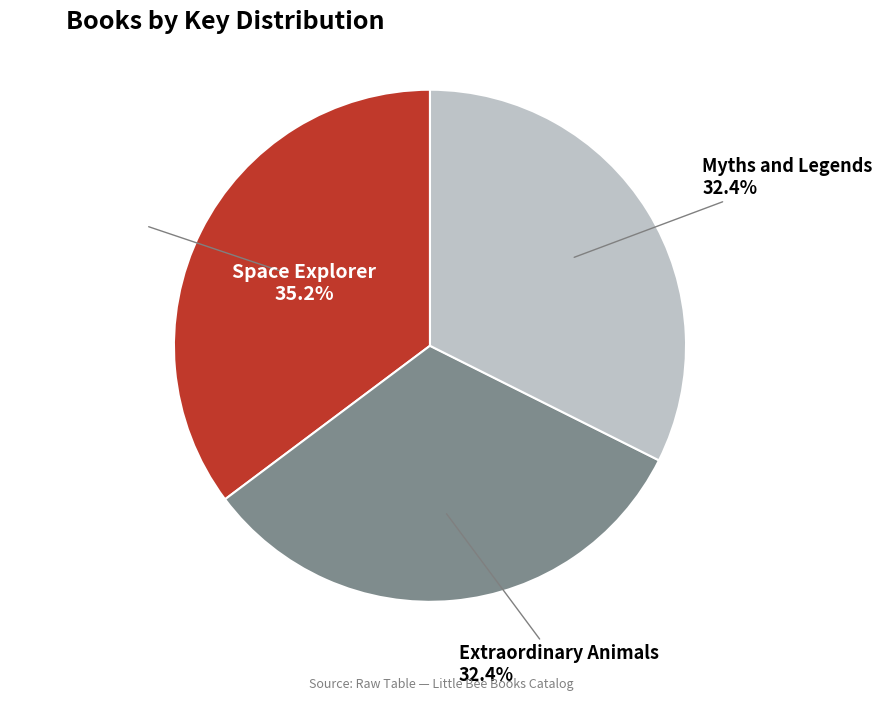

What portion of the pie excludes Space Explorer?

64.8%